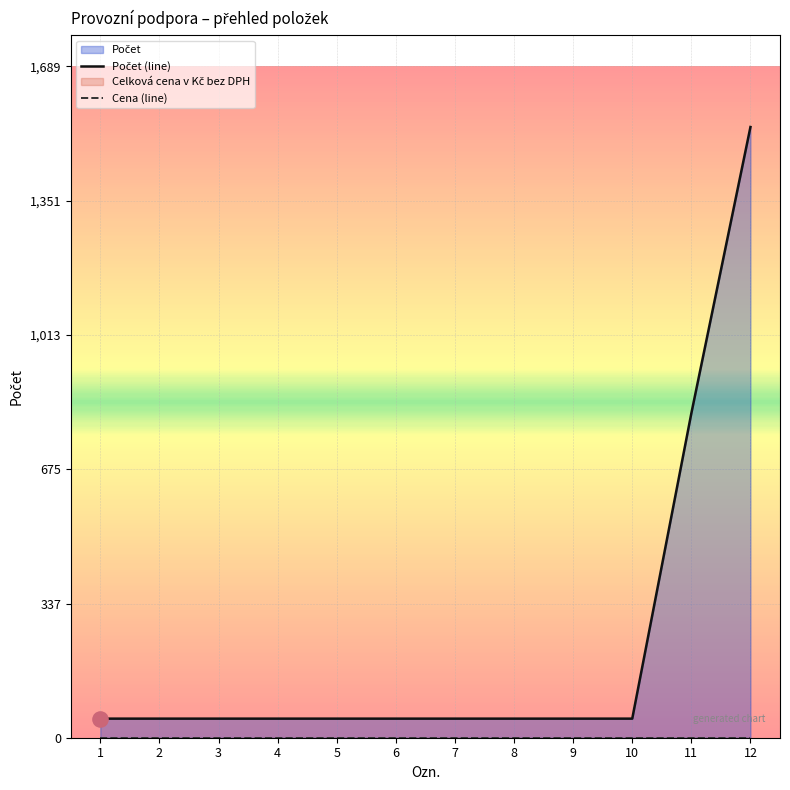

What is the total value across all series at 9?

48